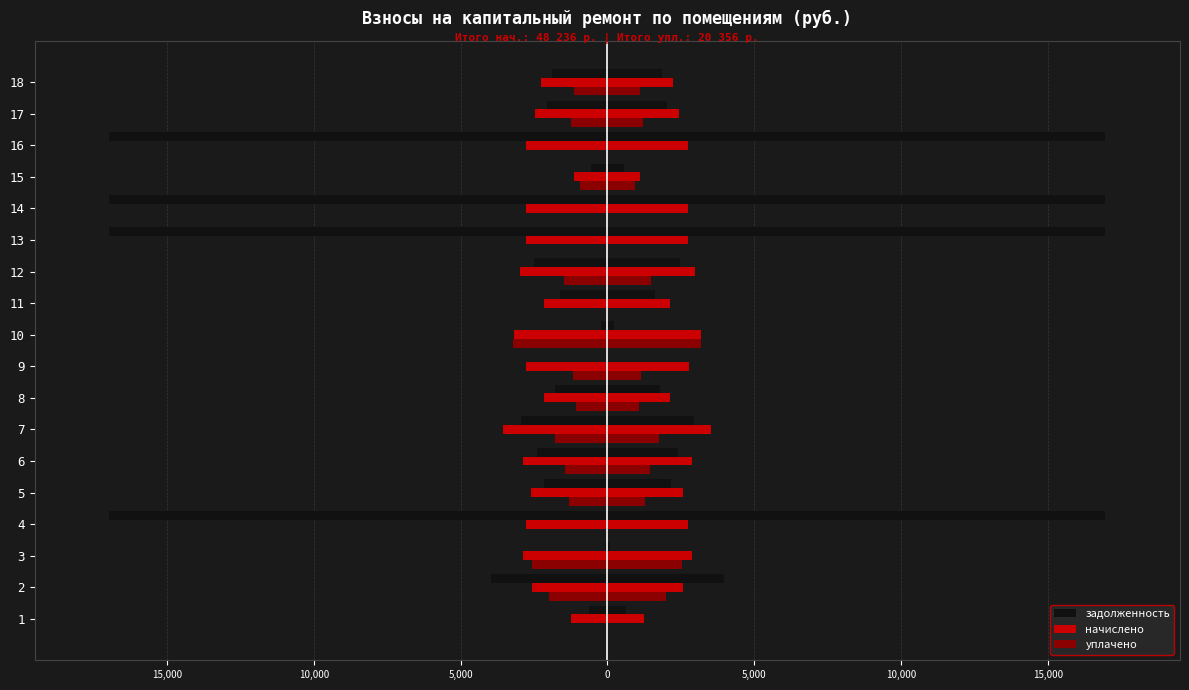

What is the total value across all series at 10?

-6626.7